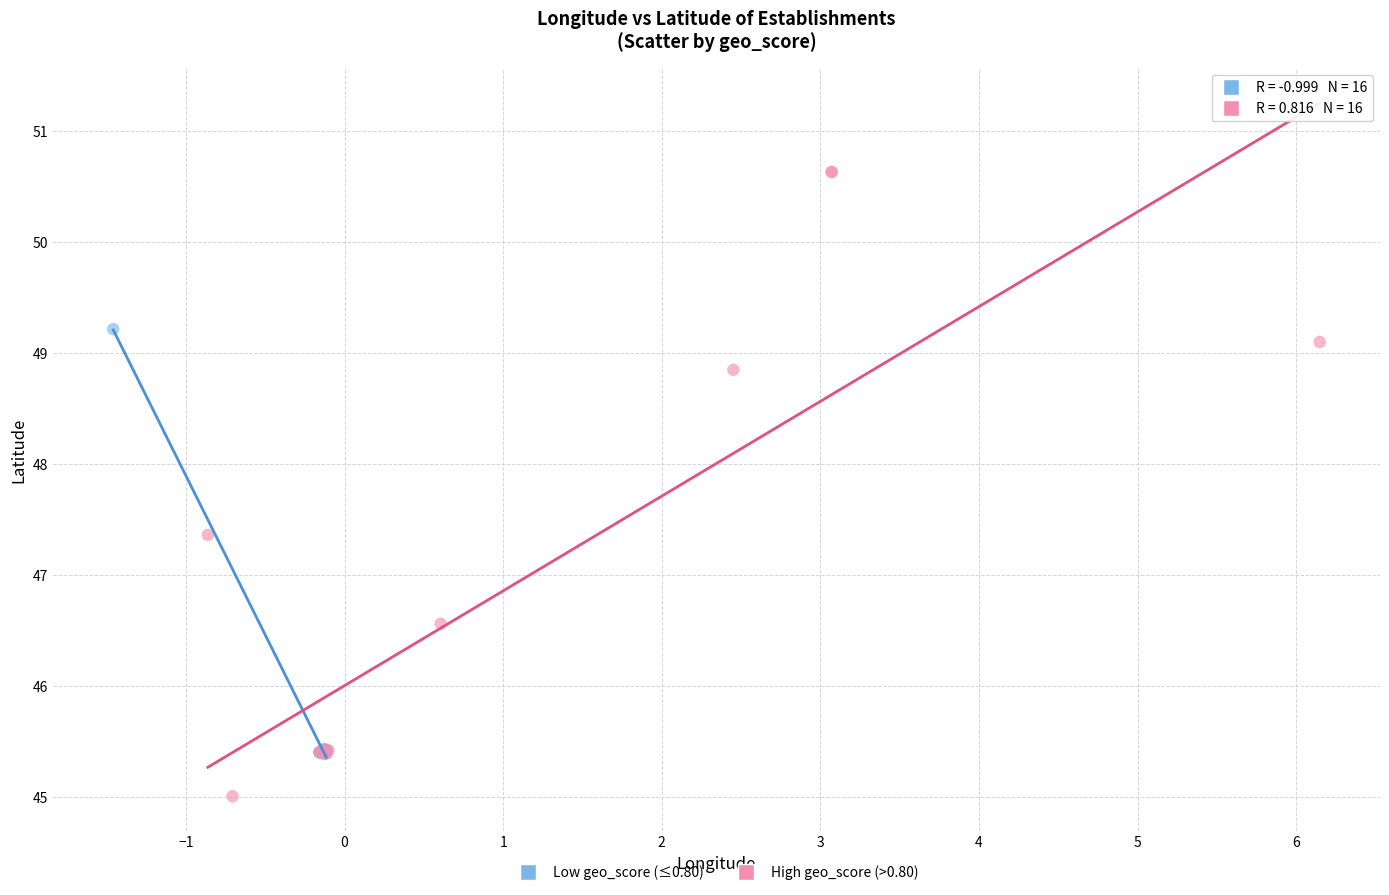

Which series contains the highest Y value?

High geo_score (>0.80)